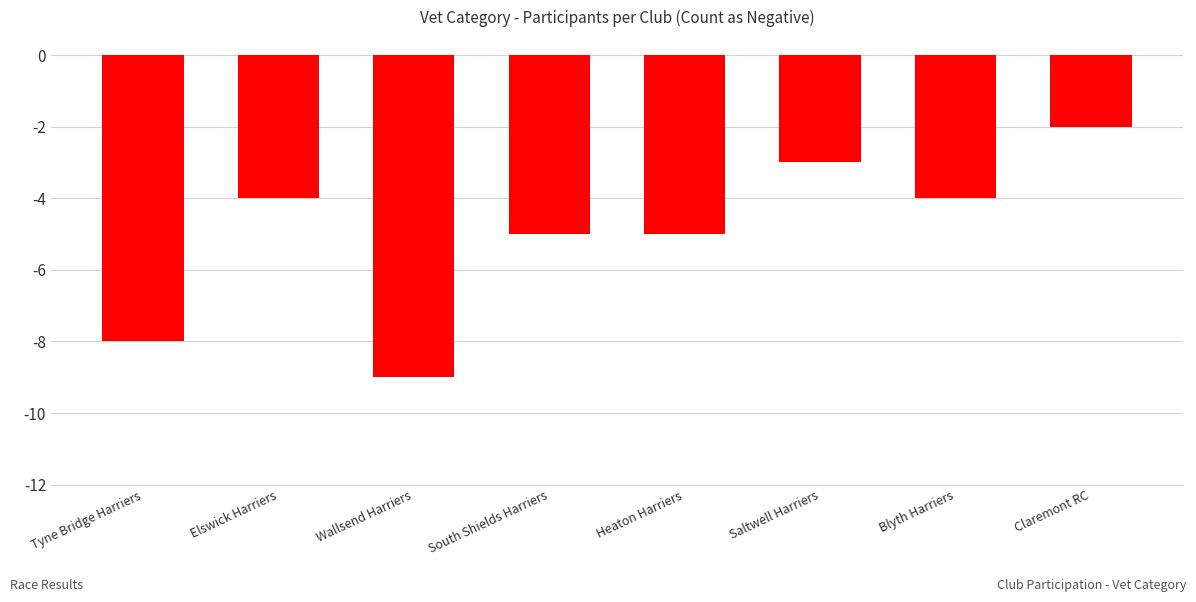

What is the label of the 5th bar from the left?

Heaton Harriers